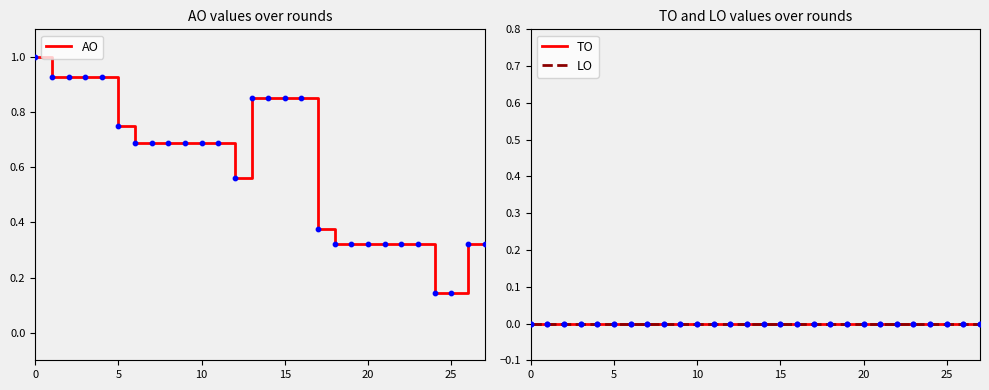

Is the value of LO at 13 greater than the value of AO at 26?

No